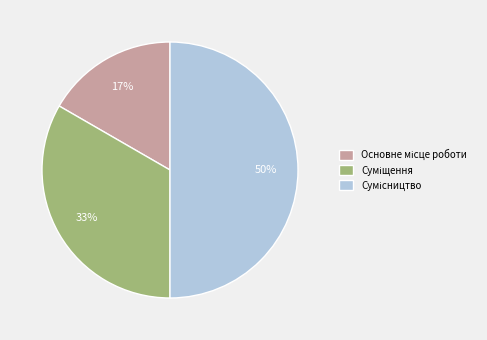

To the nearest percent, what is the difference between the largest and smallest slice percentages?

33%